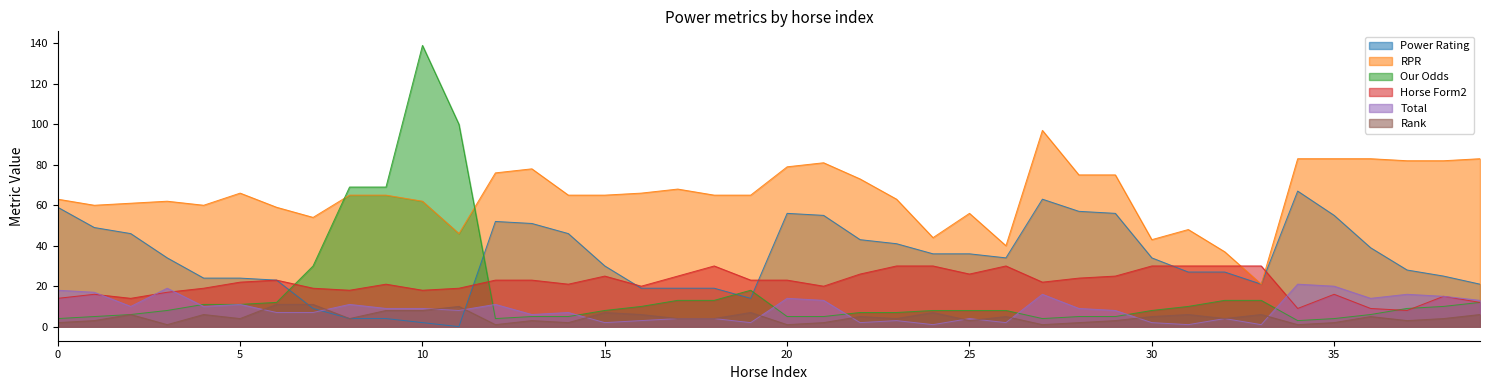

Reading left to right, transcribe all the data shown in this chart.

Power Rating: 59	49	46	34	24	24	23	9	4	4	2	0	52	51	46	30	19	19	19	14	56	55	43	41	36	36	34	63	57	56	34	27	27	21	67	55	39	28	25	21
RPR: 63	60	61	62	60	66	59	54	65	65	62	46	76	78	65	65	66	68	65	65	79	81	73	63	44	56	40	97	75	75	43	48	37	21	83	83	83	82	82	83
Our Odds: 4	5	6	8	11	11	12	30	69	69	139	100	4	5	5	8	10	13	13	18	5	5	7	7	8	8	8	4	5	5	8	10	13	13	3	4	6	9	10	12
Horse Form2: 14	16	14	17	19	22	23	19	18	21	18	19	23	23	21	25	20	25	30	23	23	20	26	30	30	26	30	22	24	25	30	30	30	30	9	16	9	8	15	12
Total: 18	17	10	19	10	11	7	7	11	9	9	8	11	6	7	2	3	4	4	2	14	13	2	3	1	4	2	16	9	8	2	1	4	1	21	20	14	16	15	13
Rank: 2	3	6	1	6	4	11	11	4	8	8	10	1	3	2	7	6	4	4	7	1	2	5	4	7	3	5	1	2	3	5	6	4	6	1	2	5	3	4	6